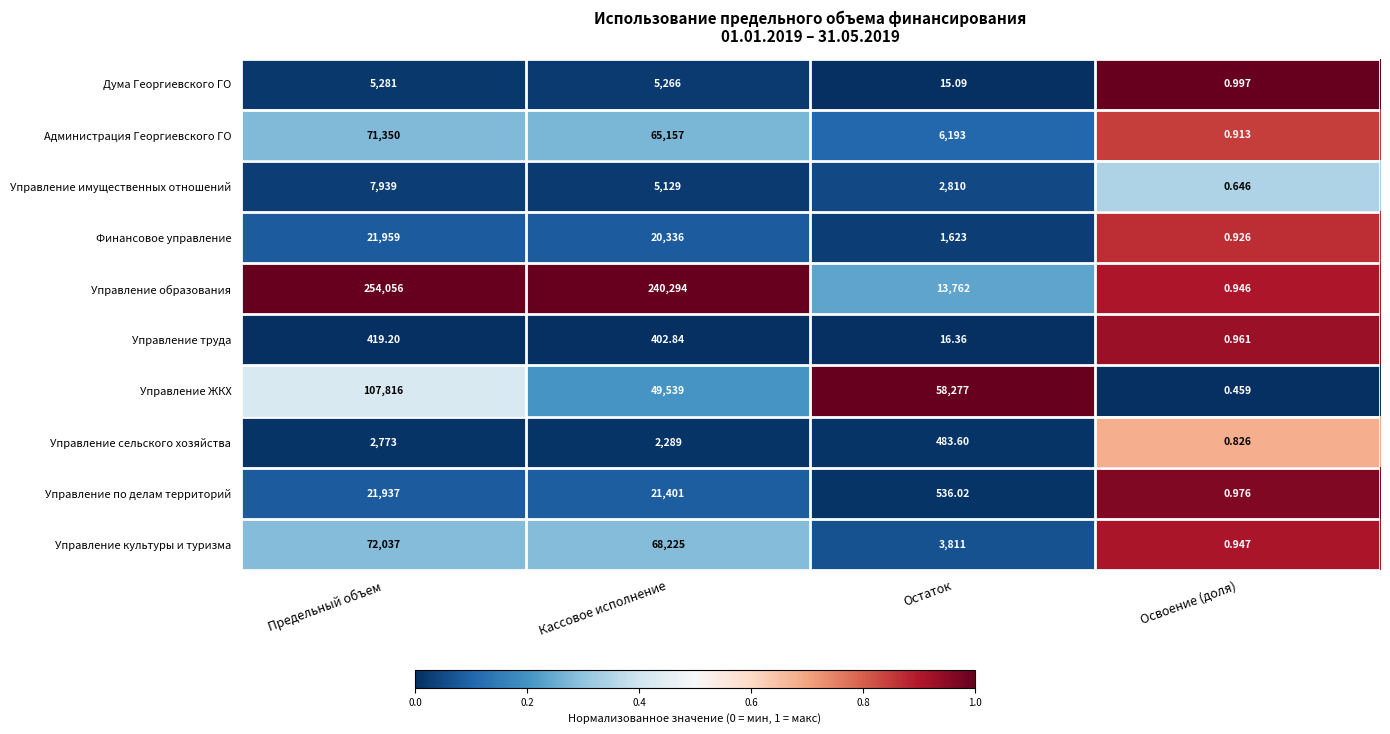

At which category is the sum across all series the highest?

Предельный объем